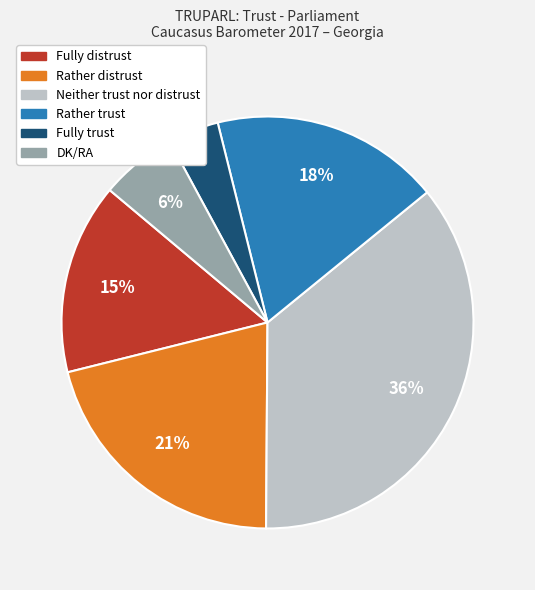

True or false: Rather trust accounts for 32% of the total.

False